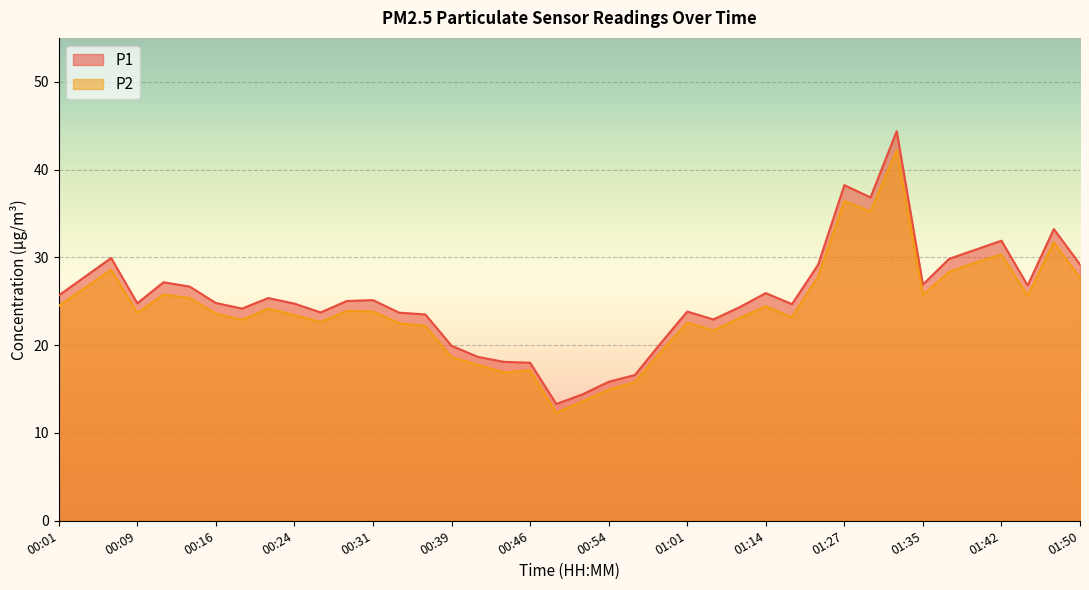

Which label corresponds to the largest value in the chart?

01:32